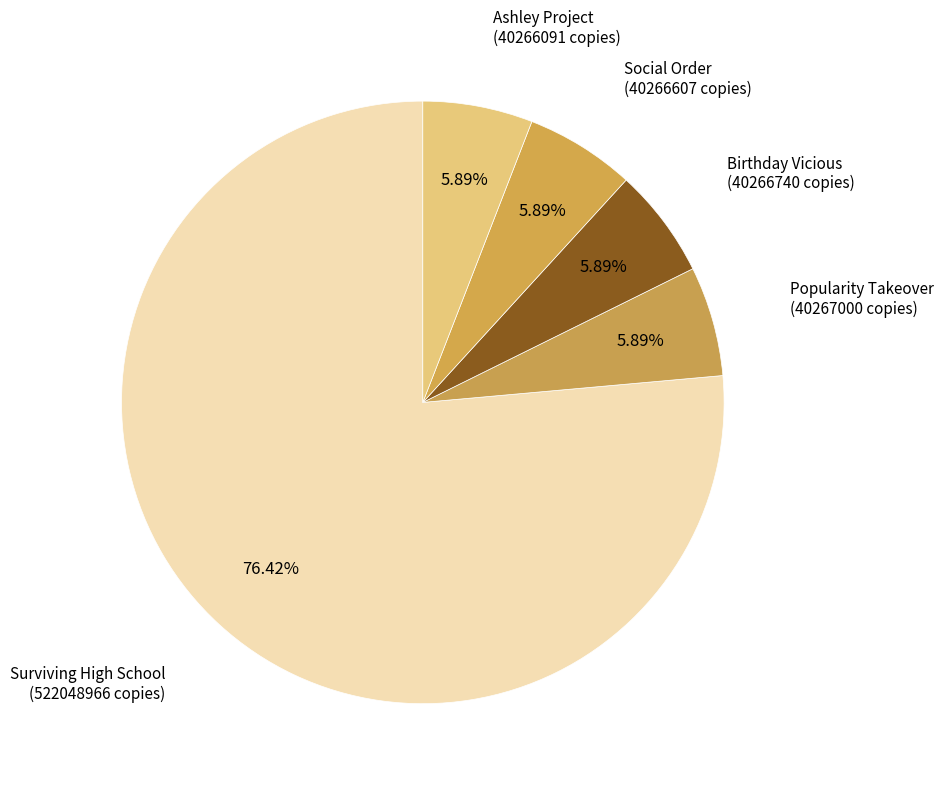

To the nearest percent, what is the combined percentage of Ashley Project and Popularity Takeover?

12%